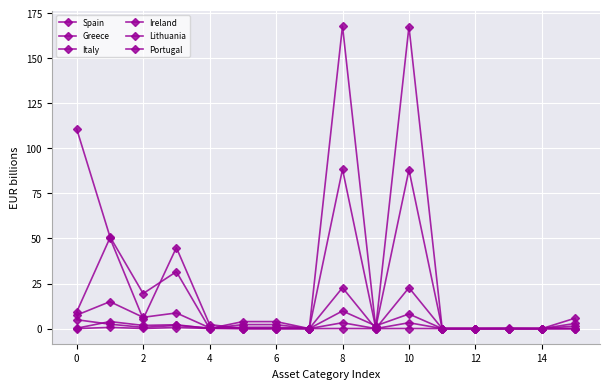

Is this an area chart (filled region under the line)?

No